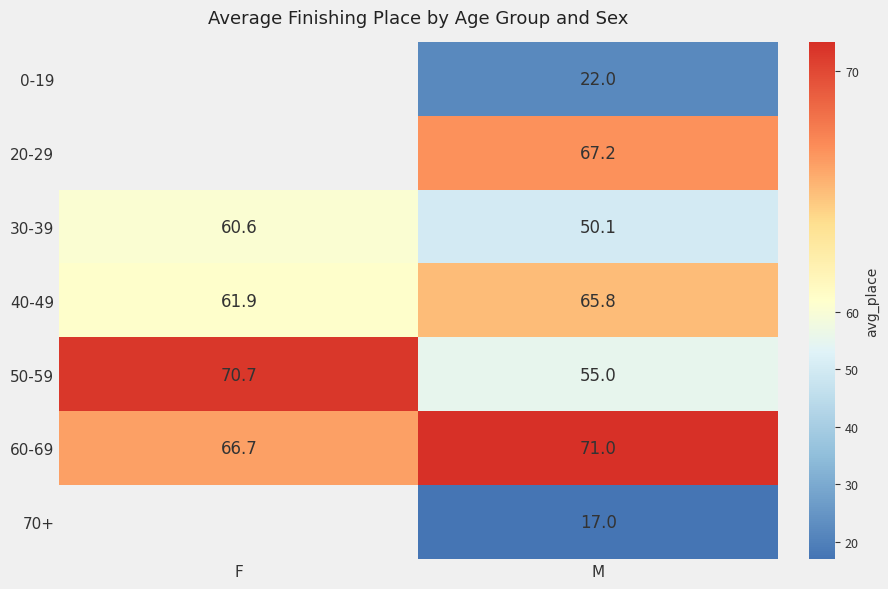

At M, list the series in order from largest to smallest.

60-69, 20-29, 40-49, 50-59, 30-39, 0-19, 70+